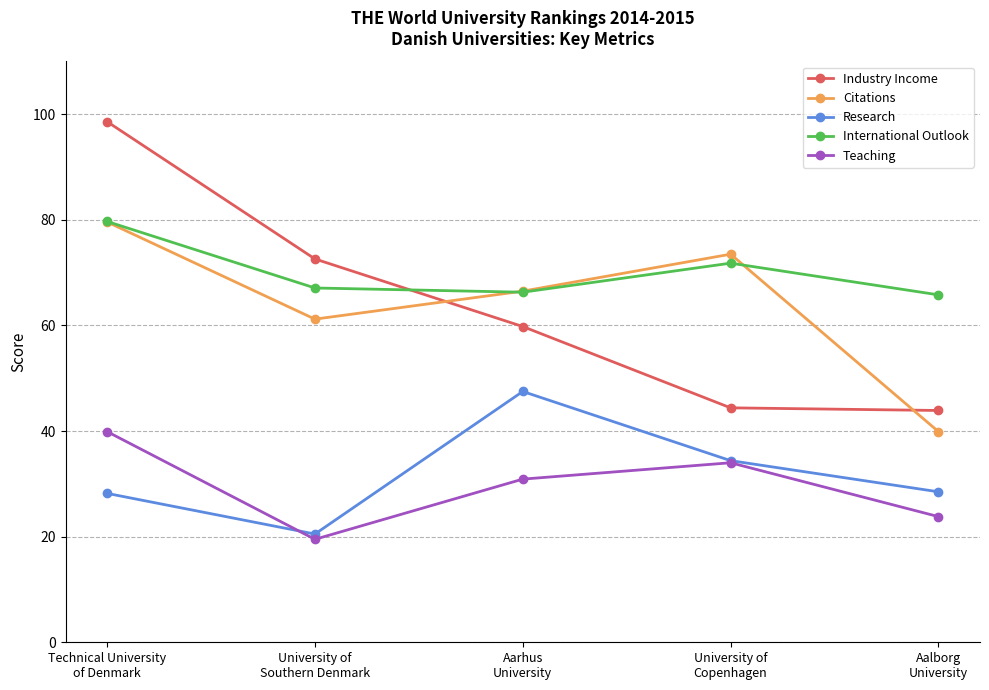

At which label does Research reach its minimum?

University of
Southern Denmark